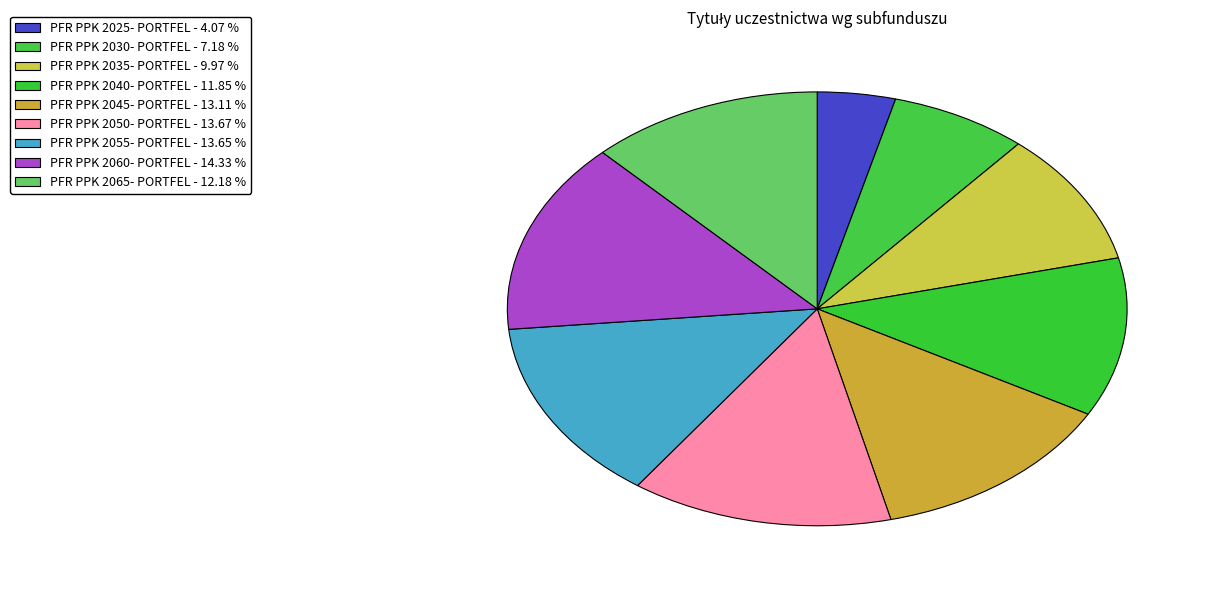

How many slices are in this pie chart?

9